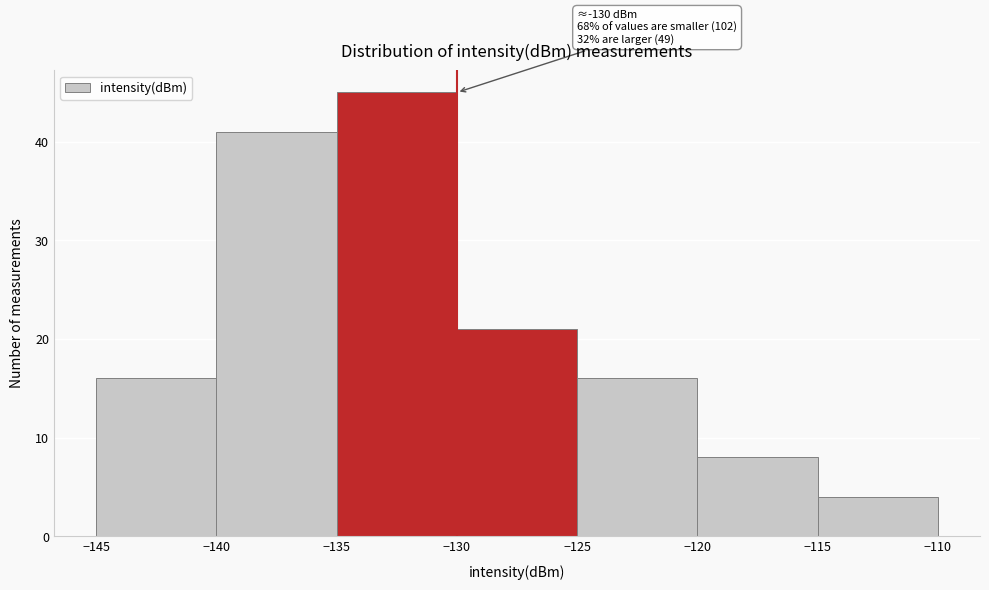

Which range on the x-axis has the tallest bar?

-135 to -130